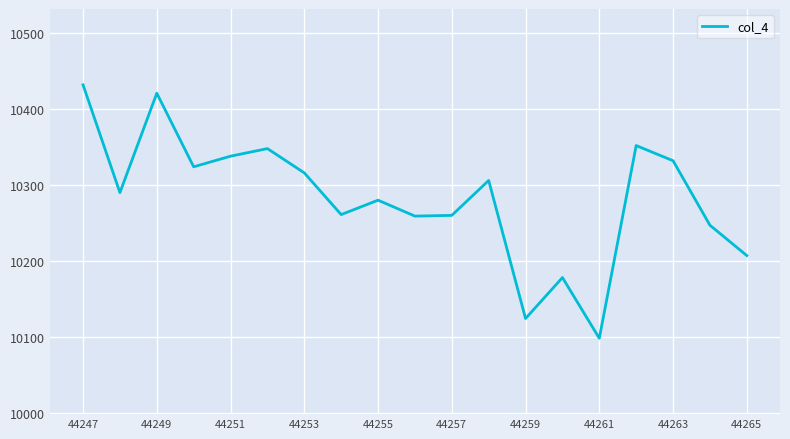

What is the difference between the maximum and minimum values?

334